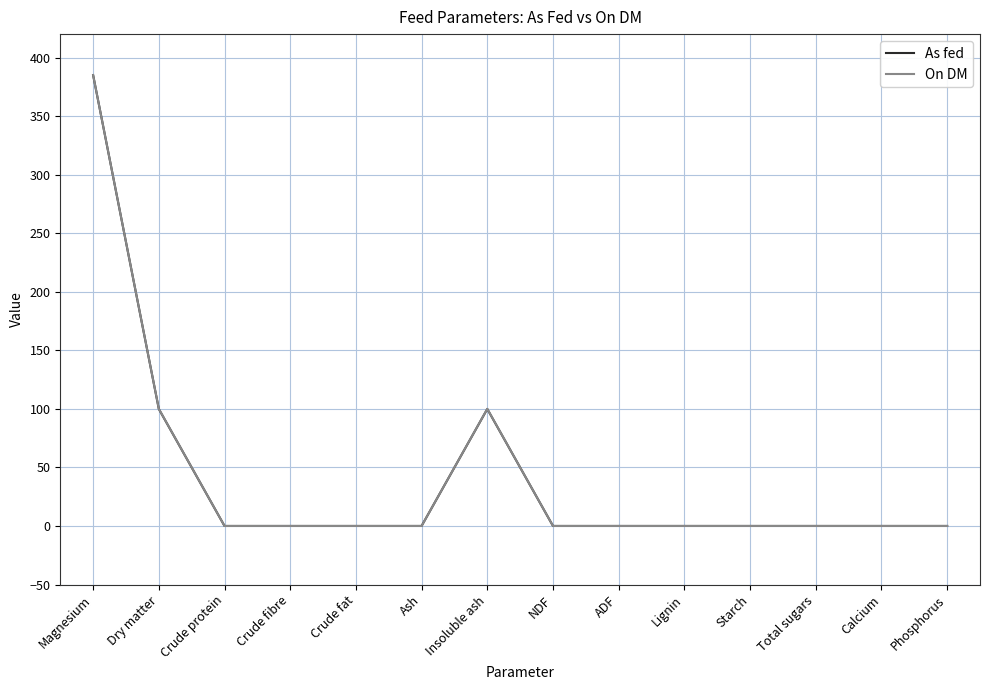

Reading left to right, extract all data points from this chart.

As fed: 385.0	99.9	0.0	0.0	0.0	0.0	99.9	0.0	0.0	0.0	0.0	0.0	0.0	0.0
On DM: 385.0	100.0	0.0	0.0	0.0	0.0	100.0	0.0	0.0	0.0	0.0	0.0	0.0	0.0